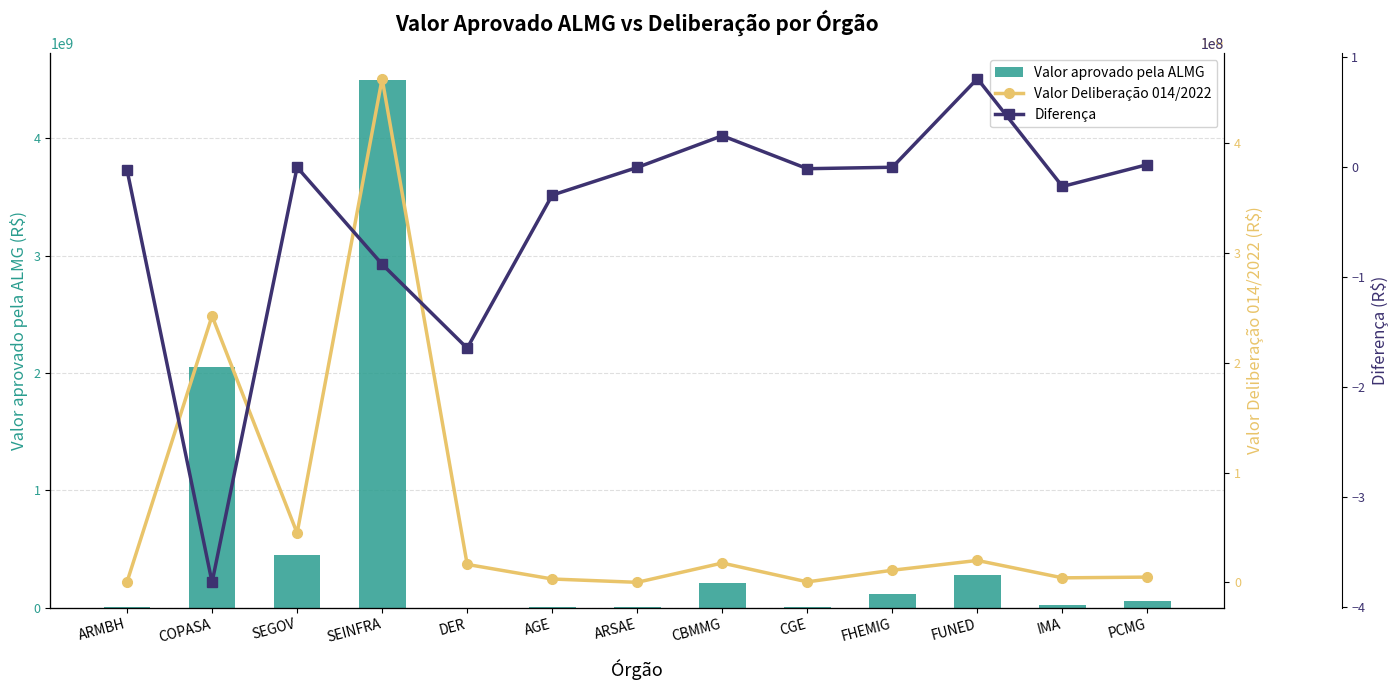

What is the sum of the Diferença values at PCMG and IMA?

-15051647.0